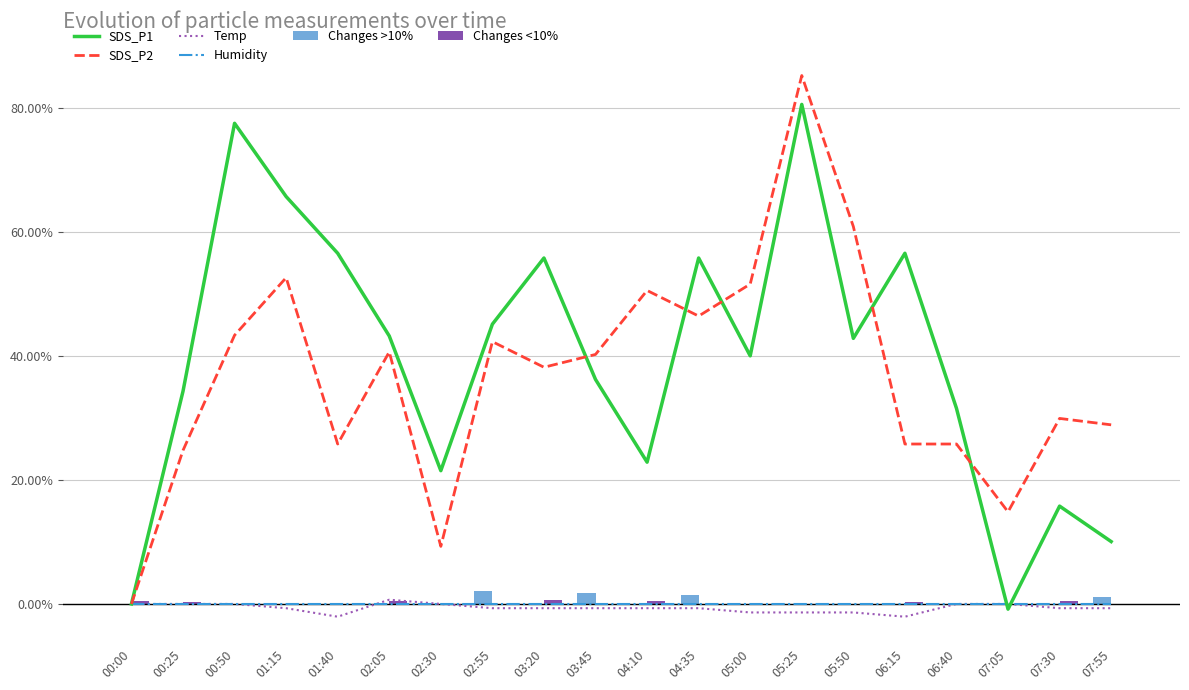

Which series has the widest spread of values?

SDS_P2